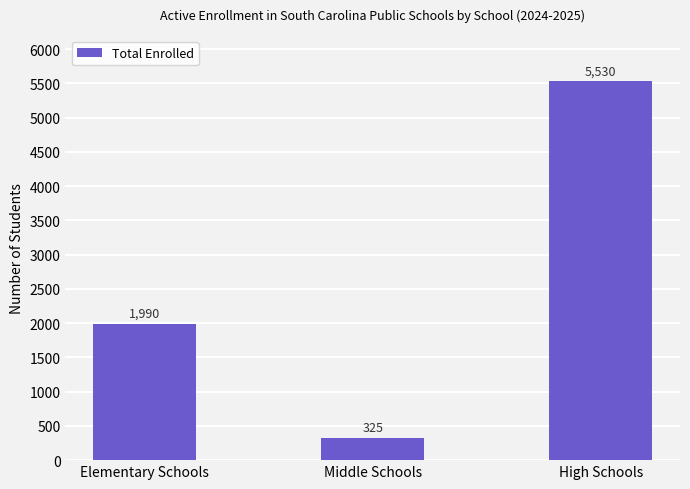

Reading left to right, what are all the values shown in this chart?

1990	325	5530